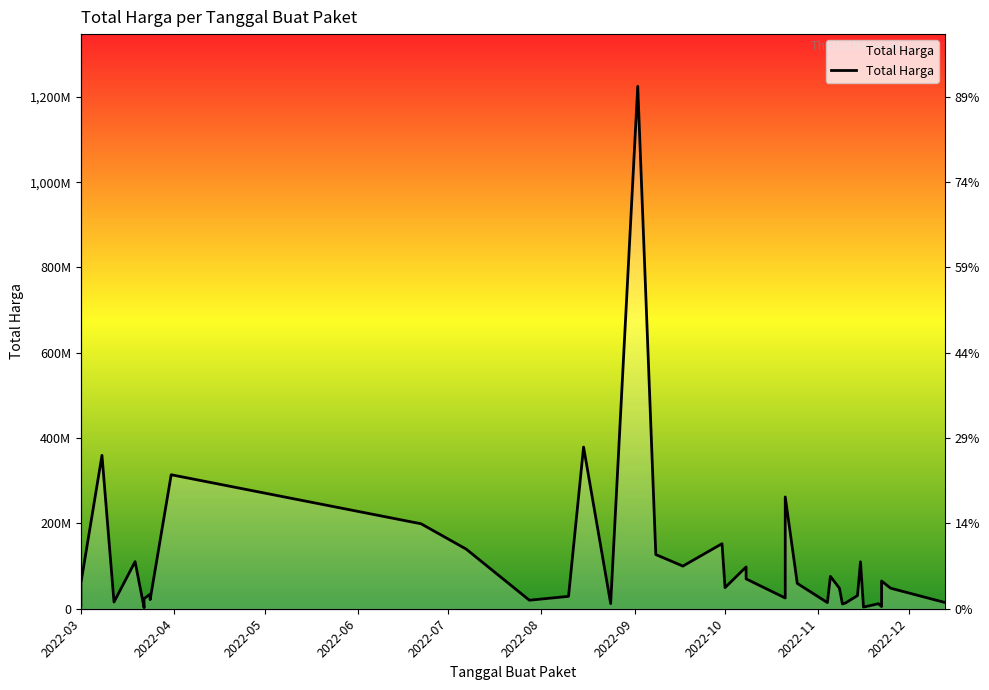

Is it true that the value at 19 is 53046268?

False